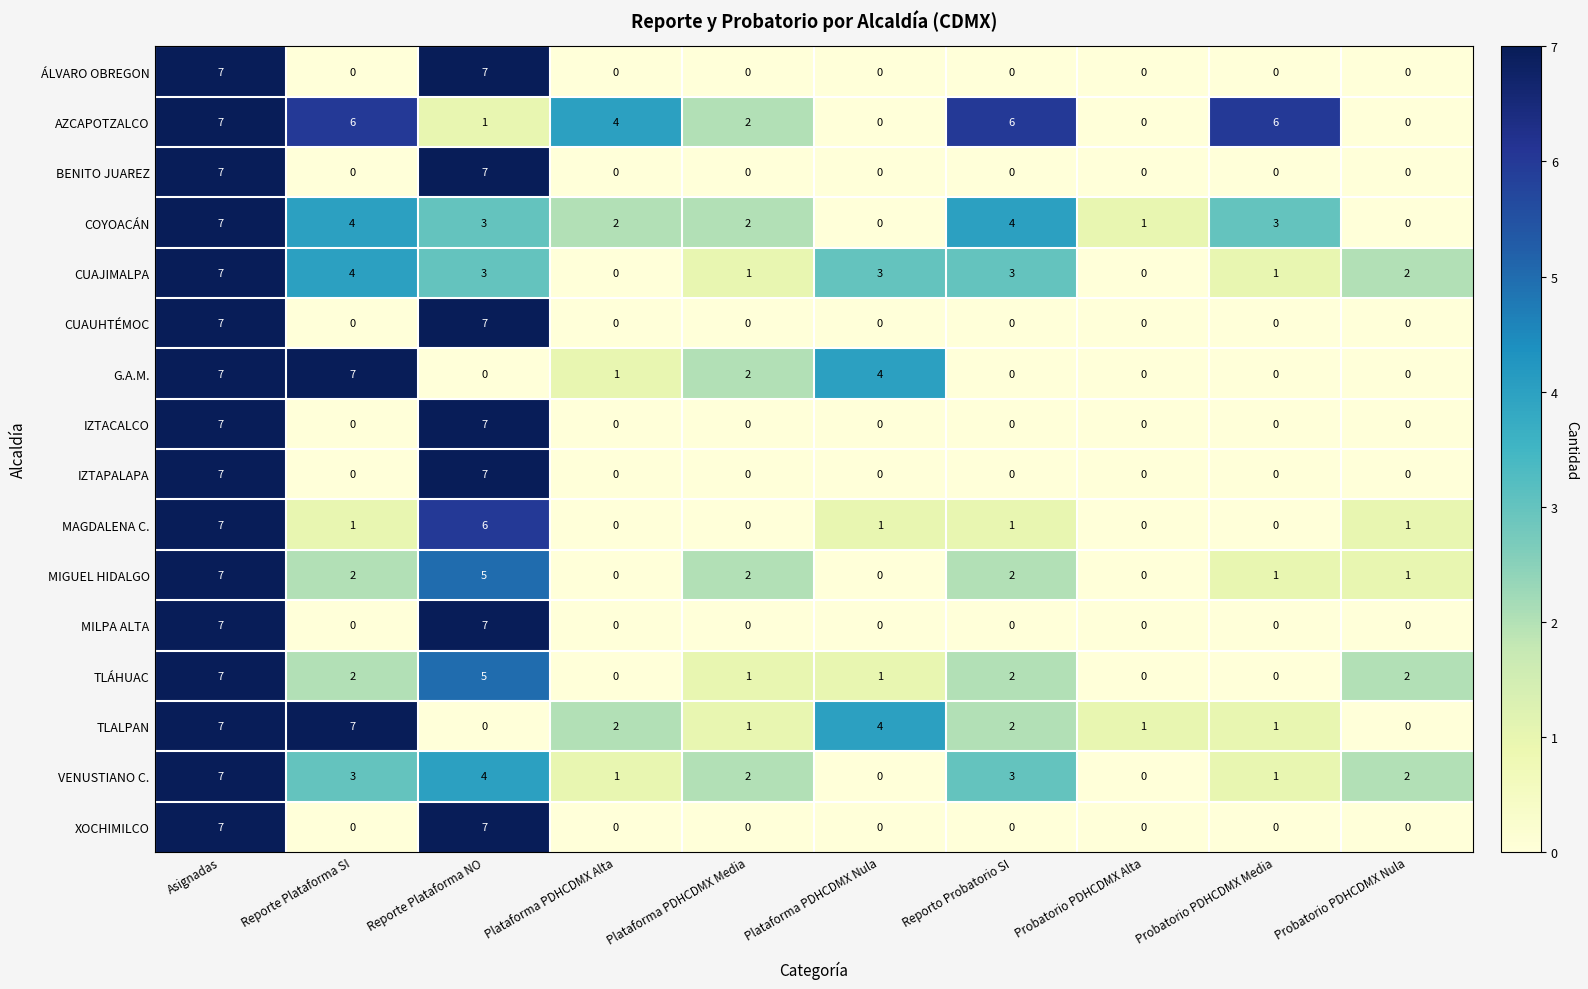

Which series has the largest total across all categories?

AZCAPOTZALCO